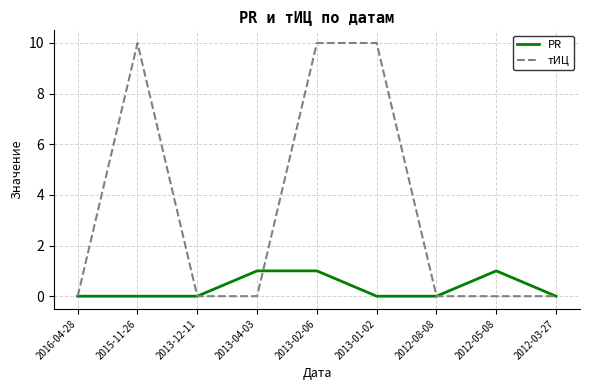

Reading left to right, transcribe all the data shown in this chart.

PR: 0	0	0	1	1	0	0	1	0
тИЦ: 0	10	0	0	10	10	0	0	0